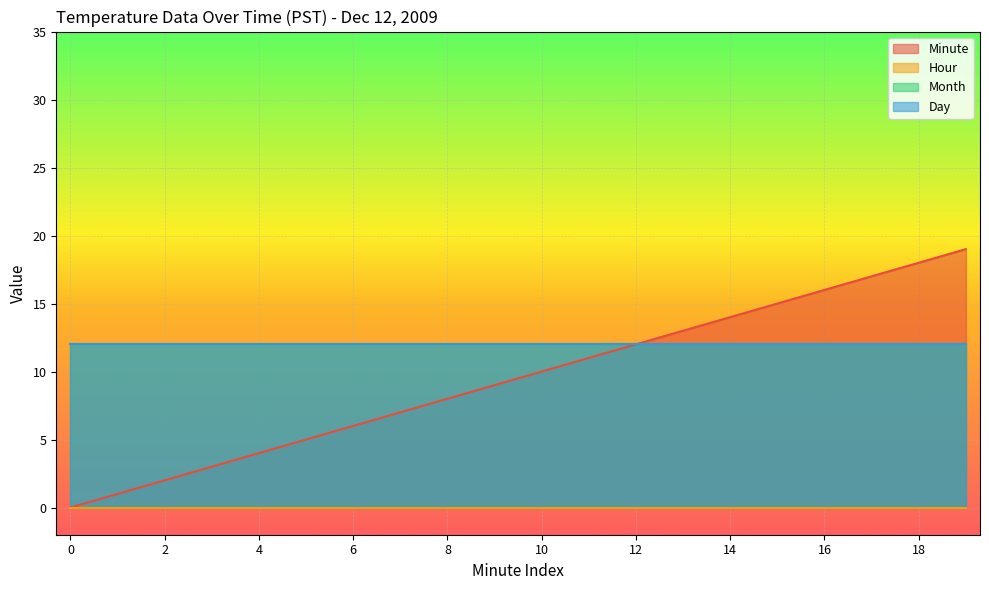

Which series has the largest range (max minus min)?

Minute